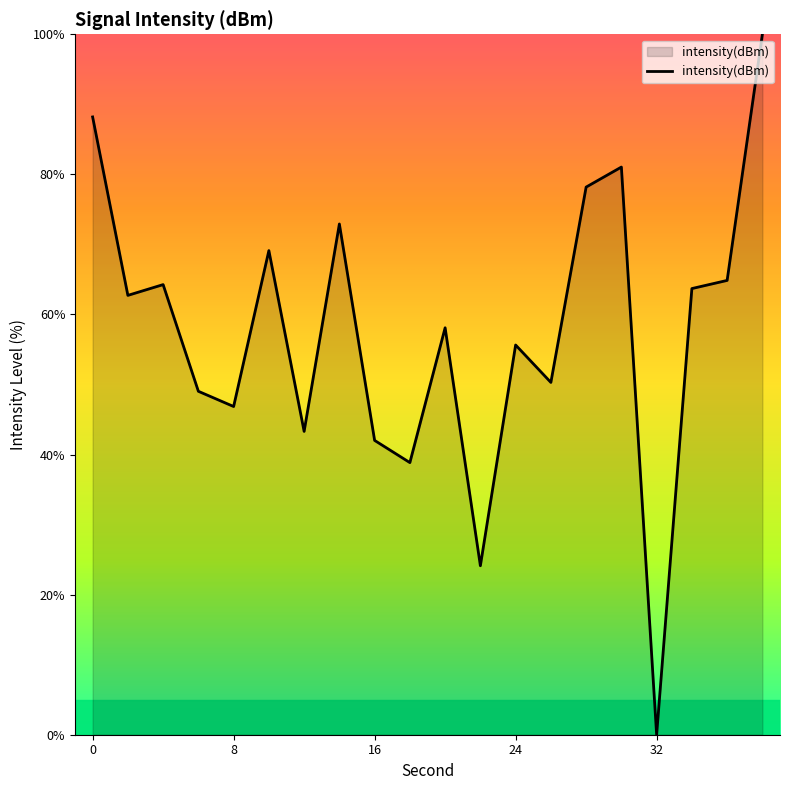

What is the greatest value displayed?

100.0